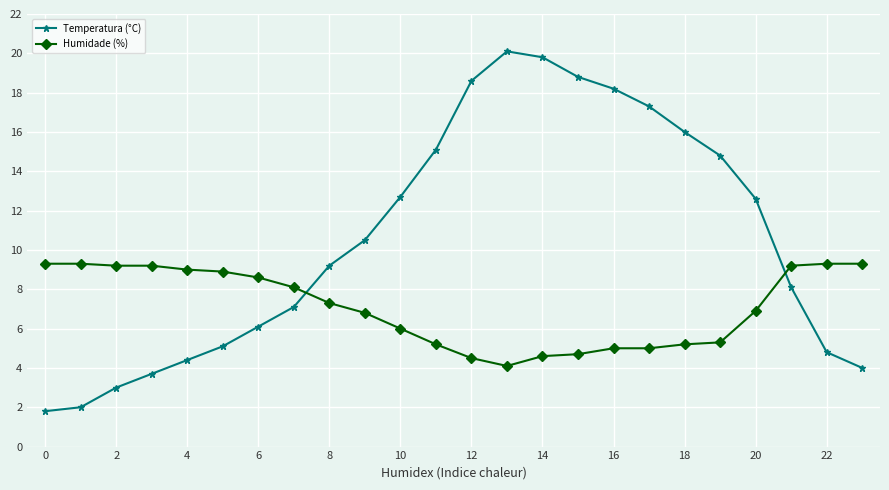

Does the chart display data point markers on the line(s)?

Yes